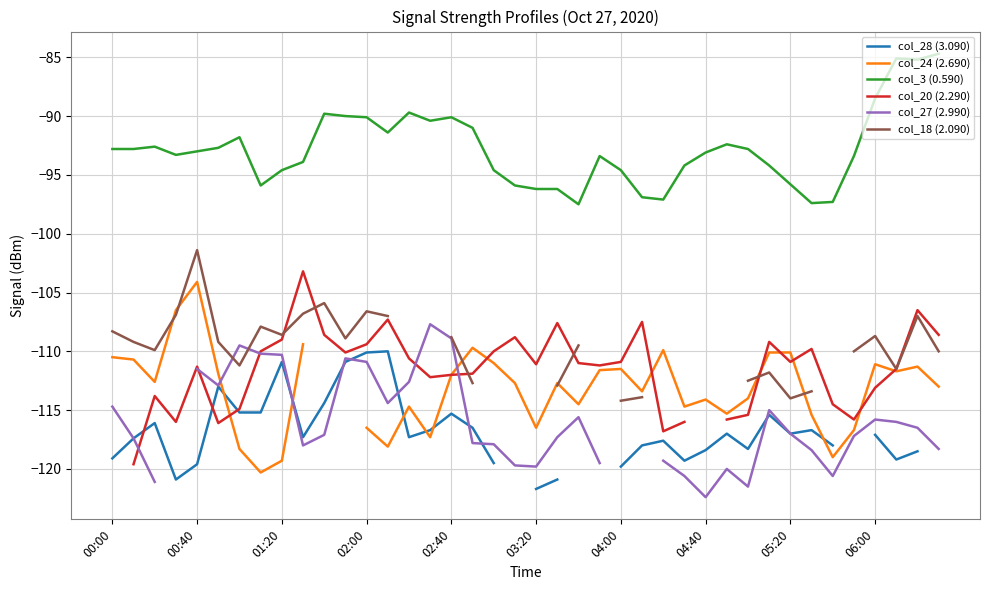

True or false: col_3 (0.590) has a value of -33.5 at 01:20.

False